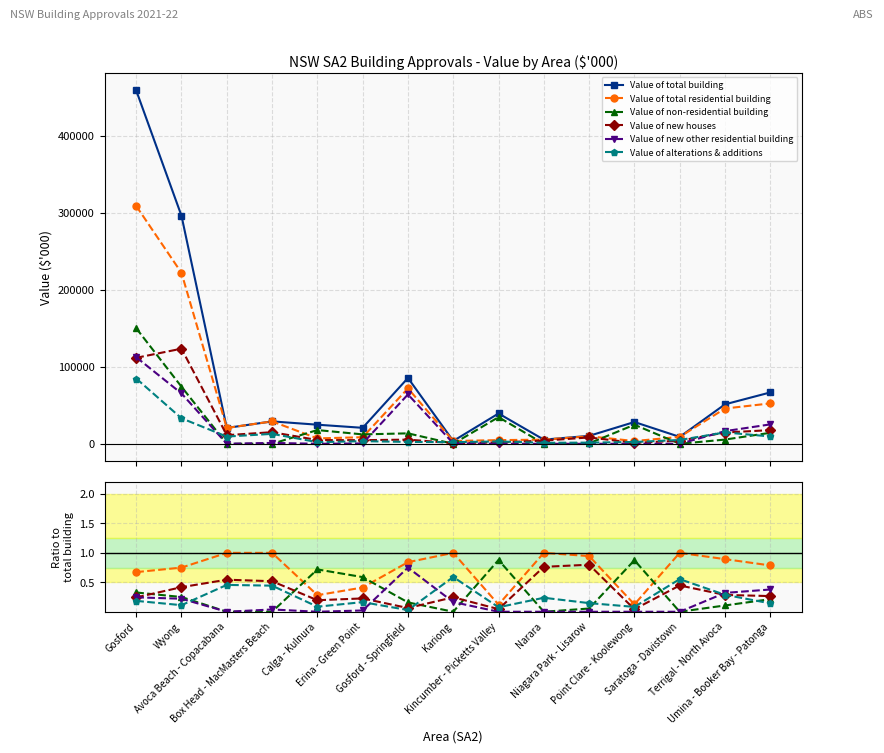

Between Kariong and Saratoga - Davistown, which series saw the biggest shift?

Value of total building